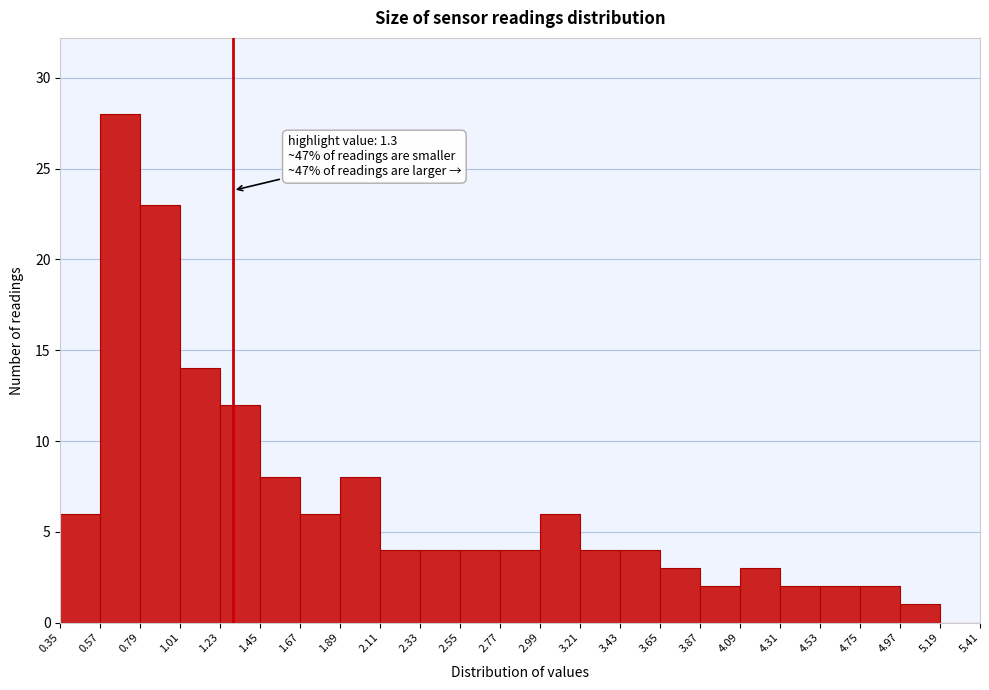

Which range on the x-axis has the tallest bar?

0.57 to 0.79